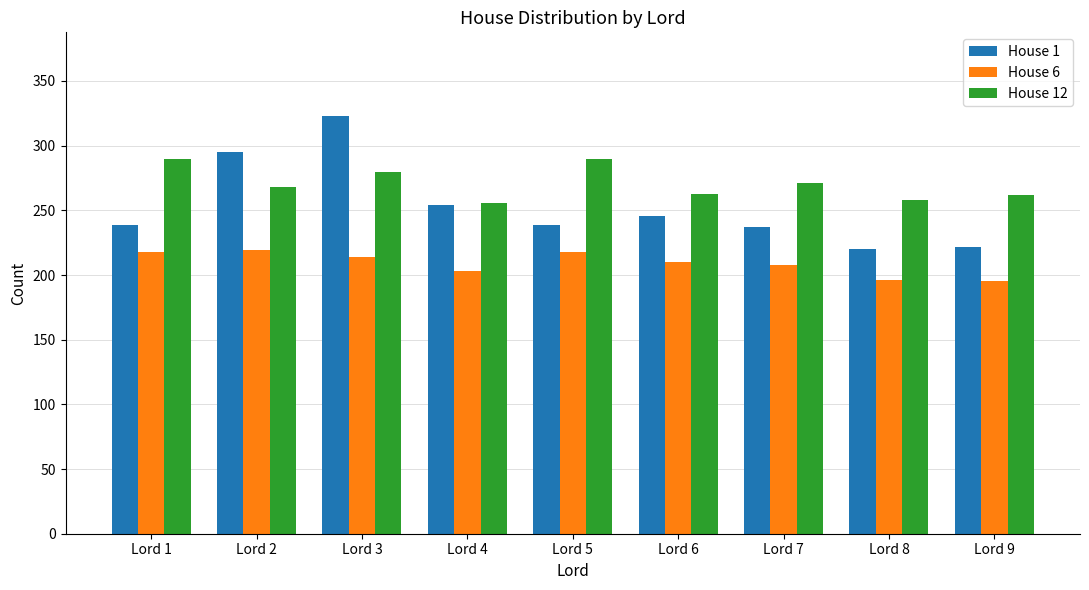

At Lord 1, list the series in order from smallest to largest.

House 6, House 1, House 12